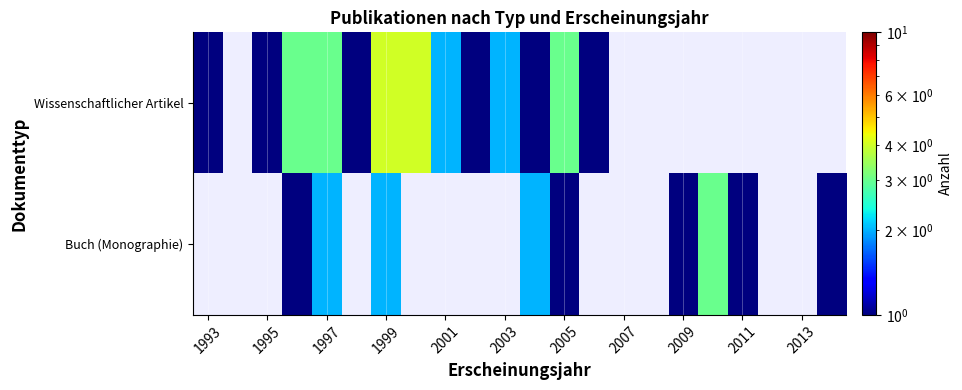

Between 1999 and 2001, which series saw the biggest shift?

Wissenschaftlicher Artikel